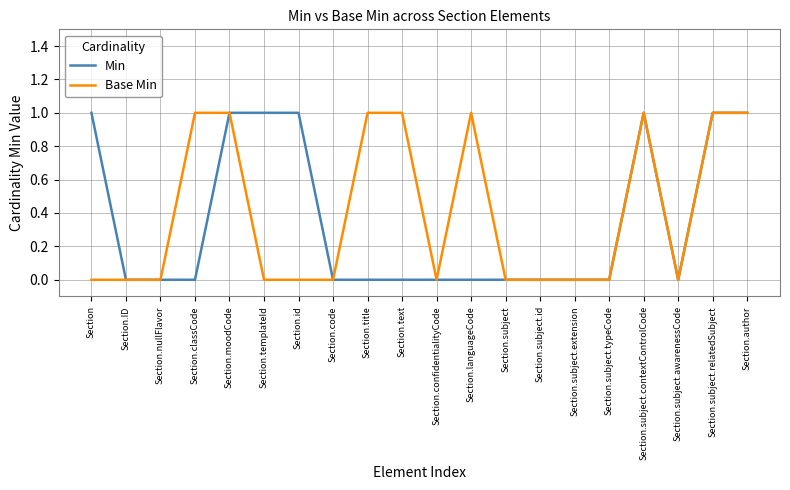

Reading left to right, extract all data points from this chart.

Min: 1	0	0	0	1	1	1	0	0	0	0	0	0	0	0	0	1	0	1	1
Base Min: 0	0	0	1	1	0	0	0	1	1	0	1	0	0	0	0	1	0	1	1